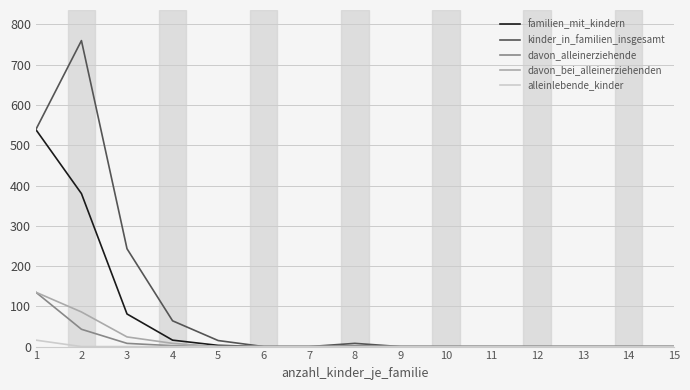

Which series has the largest range (max minus min)?

kinder_in_familien_insgesamt